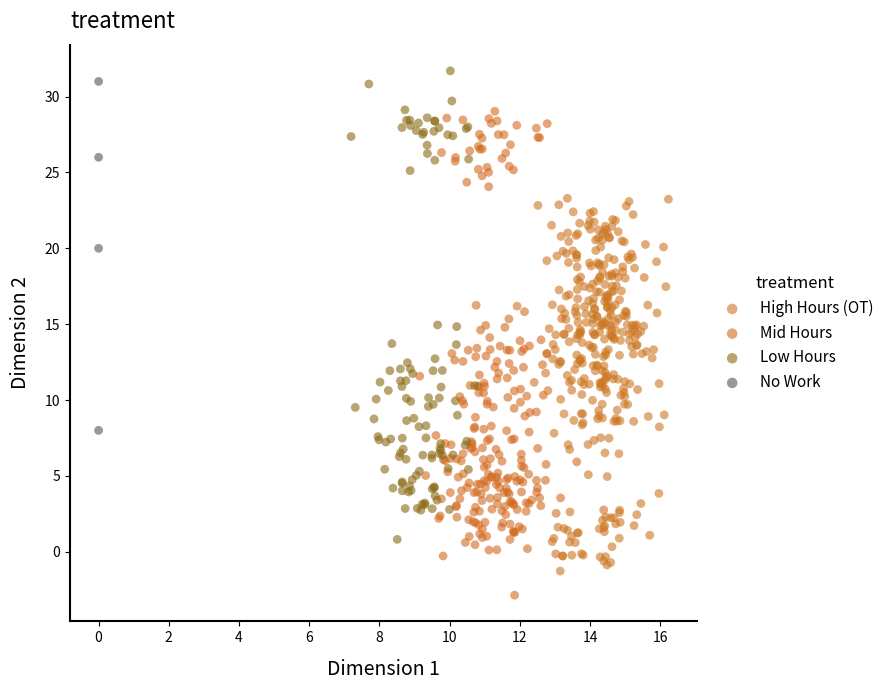

Which series contains the lowest Y value?

Mid Hours